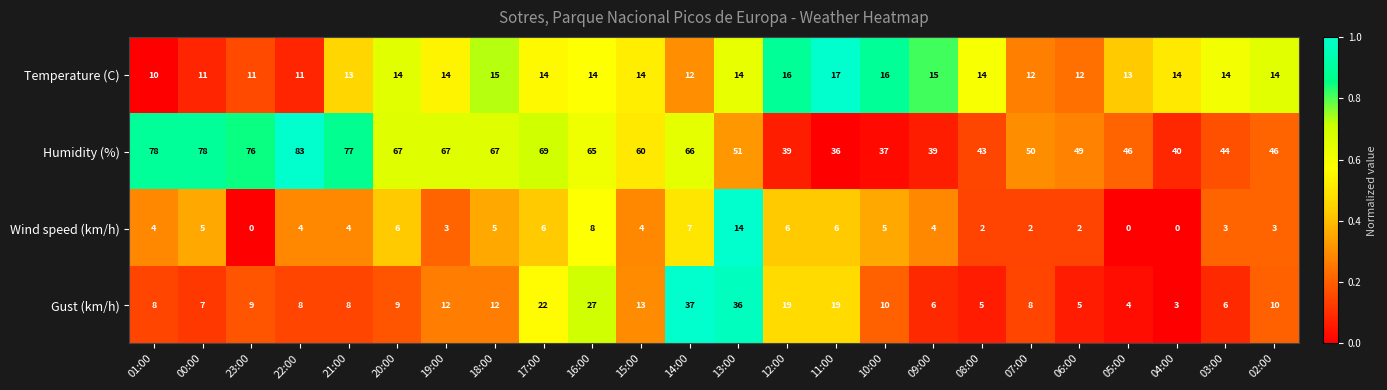

What is the sum of the Gust (km/h) values at 00:00 and 01:00?

15